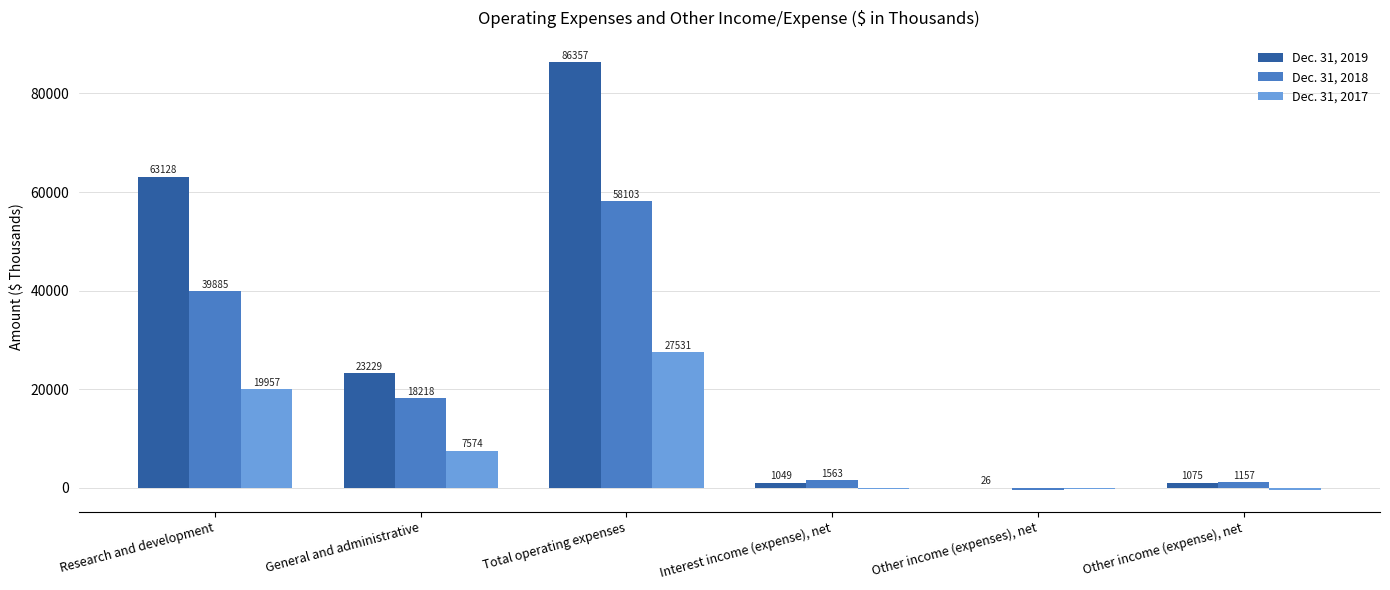

Count the number of categories in the chart.

6